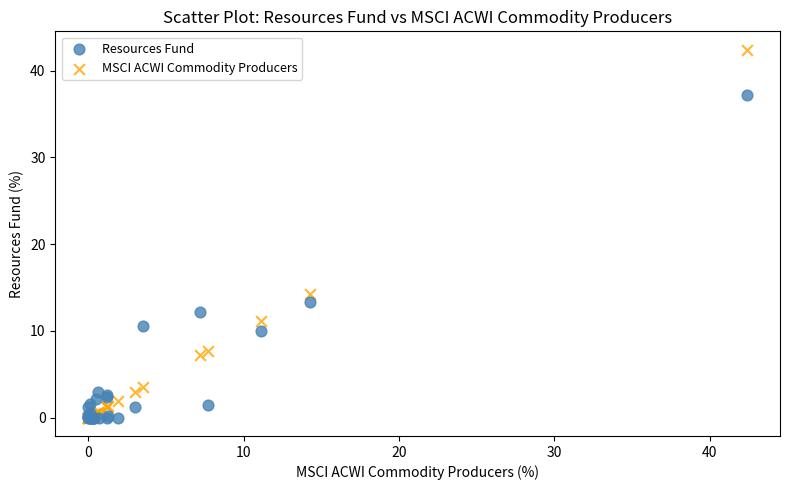

In the MSCI ACWI Commodity Producers series, what Y value is closest to 21?

14.3